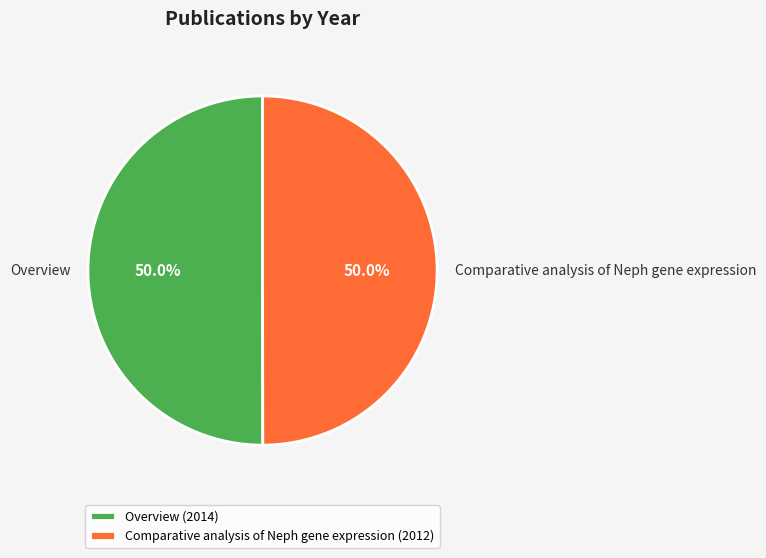

How many slices are in this pie chart?

2